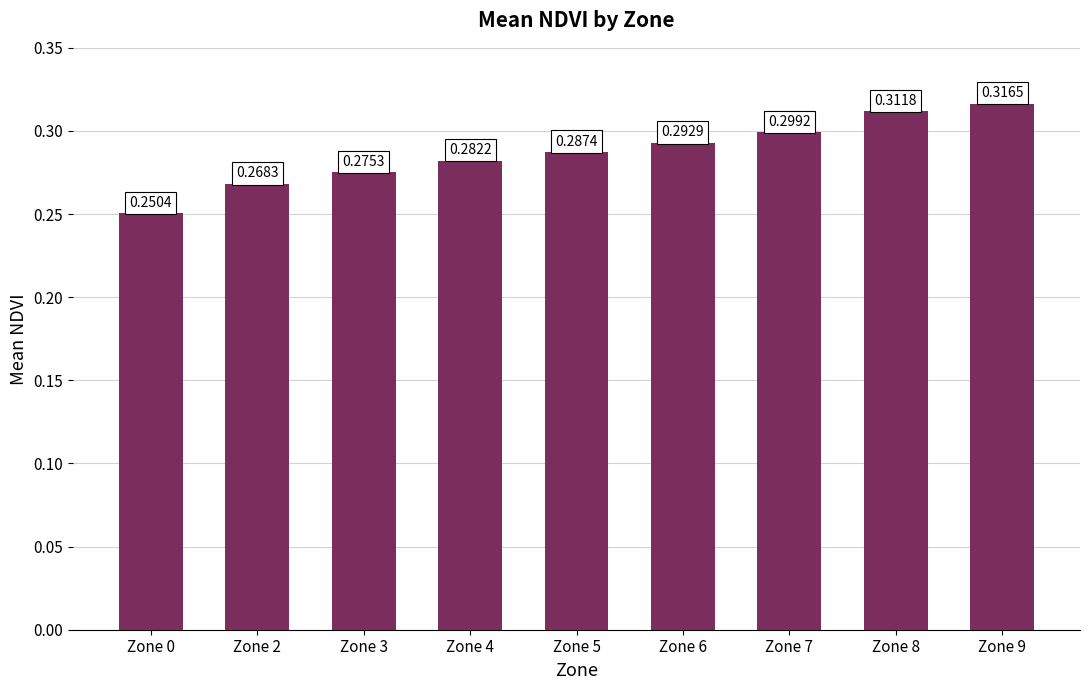

What is the difference between the second highest and minimum values?

0.1